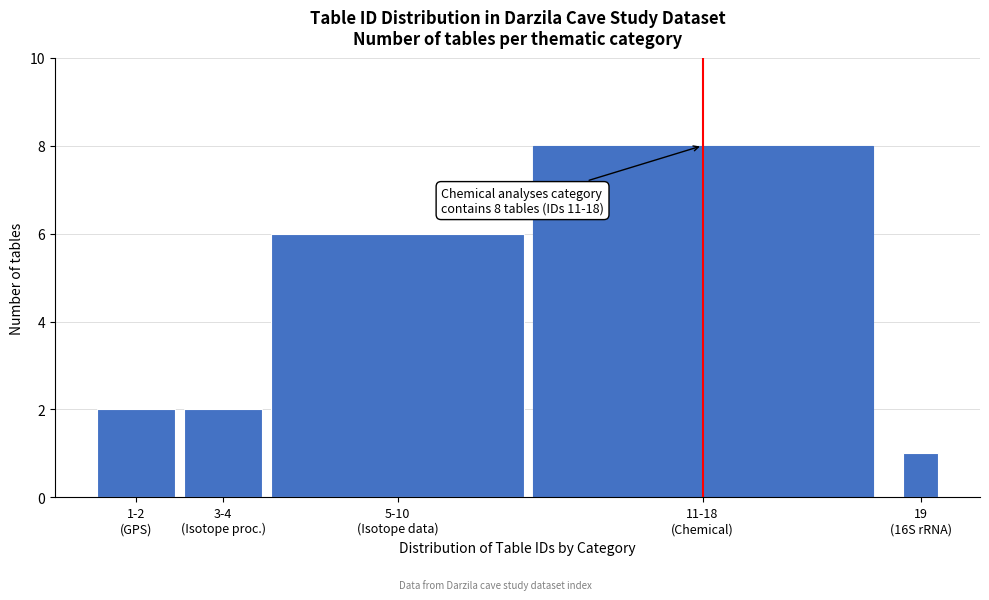

Reading right to left, what are all the values shown in this chart?

1	8	6	2	2